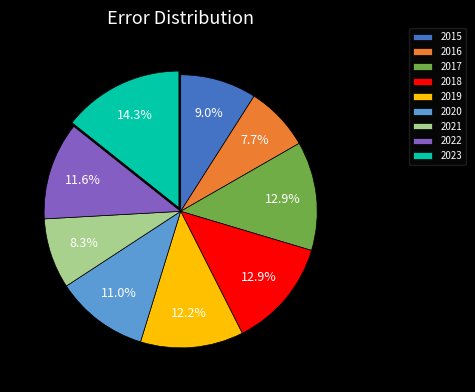

To the nearest percent, what is the combined percentage of 2018 and 2021?

21%